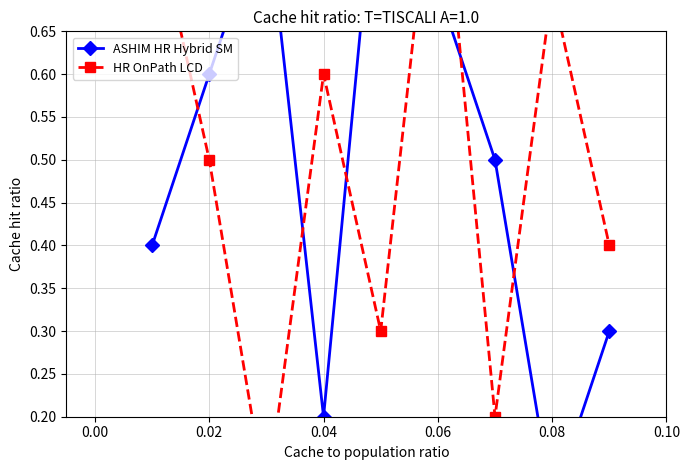

Which category has the lowest value across all series?

0.08